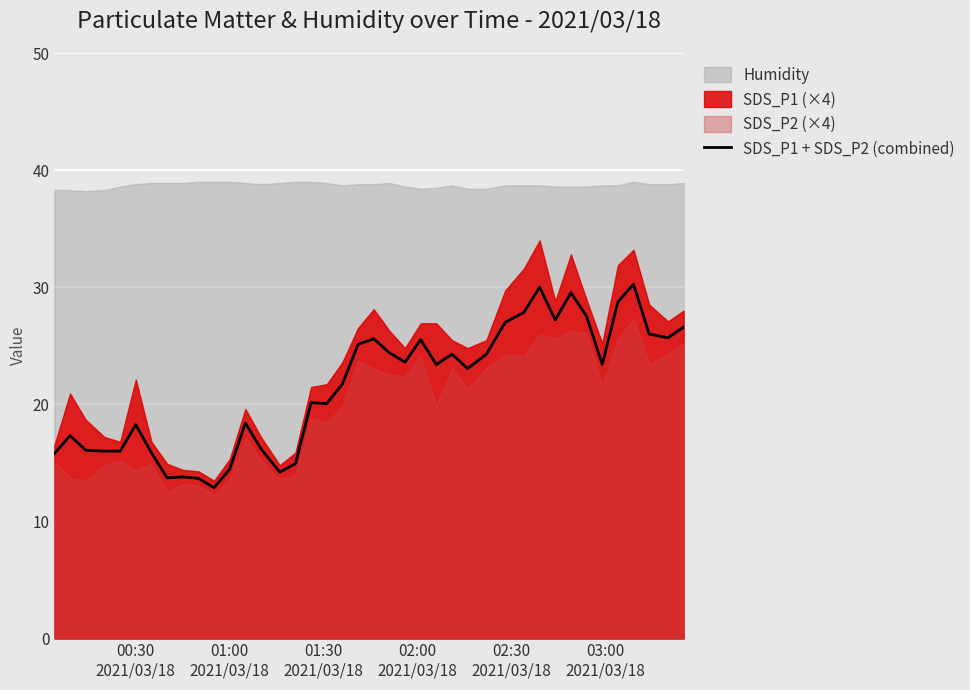

What is the maximum value for SDS_P1 + SDS_P2 (combined)?

30.3